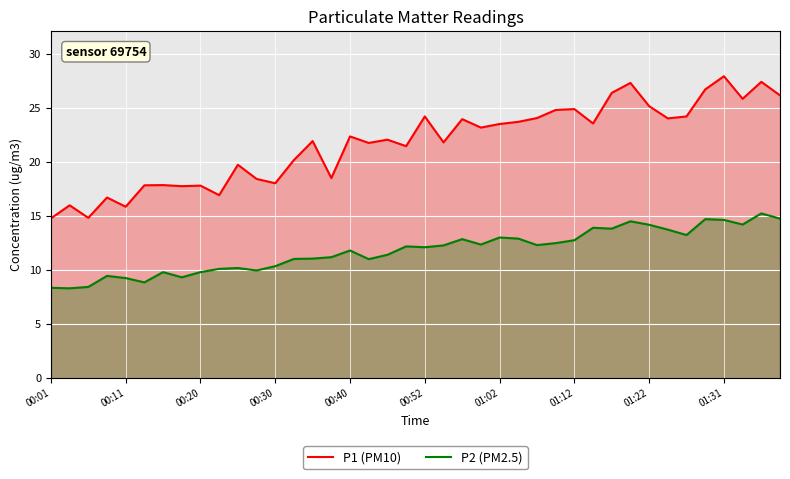

What is the minimum value for P2 (PM2.5)?

8.3